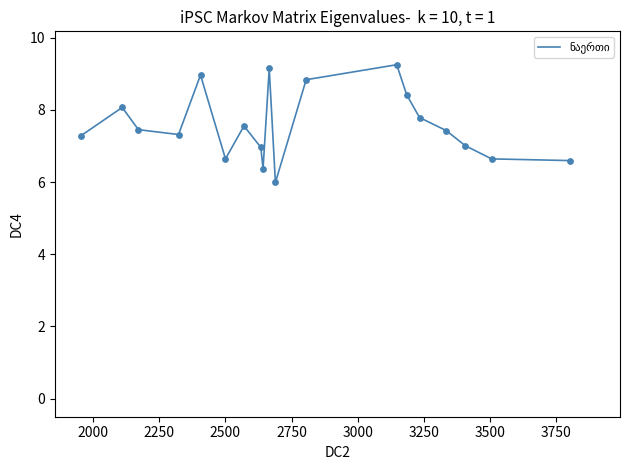

What is the minimum value shown in the chart?

6.0